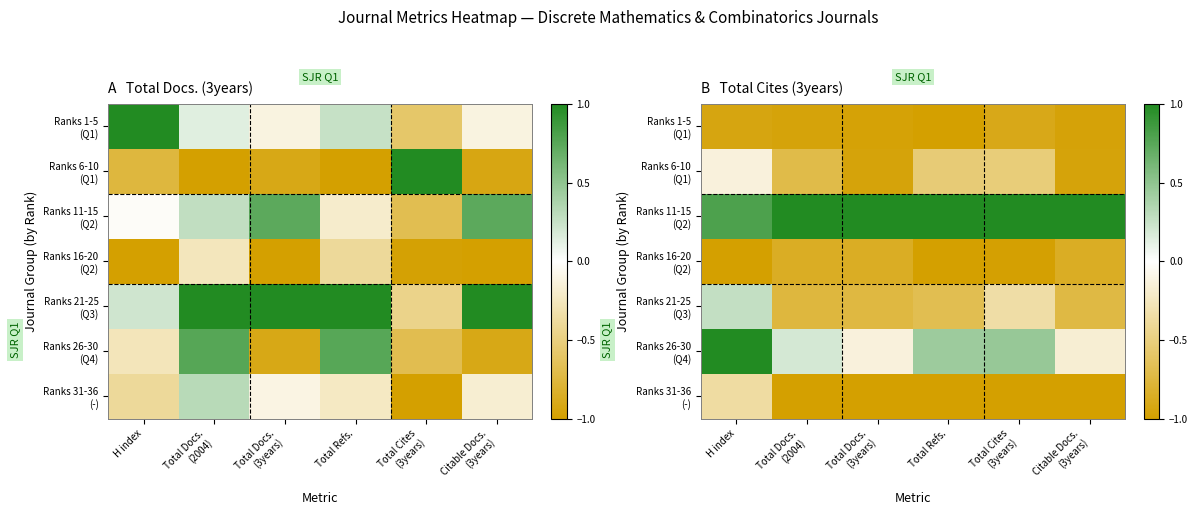

Which has a higher value, Total Refs. or H index?

H index